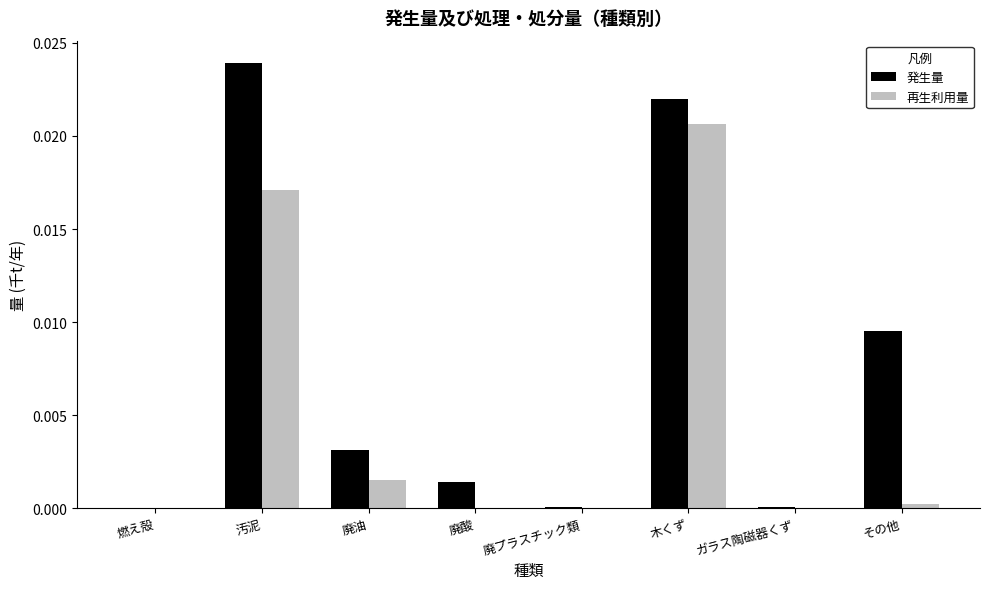

Are the bars horizontal?

No